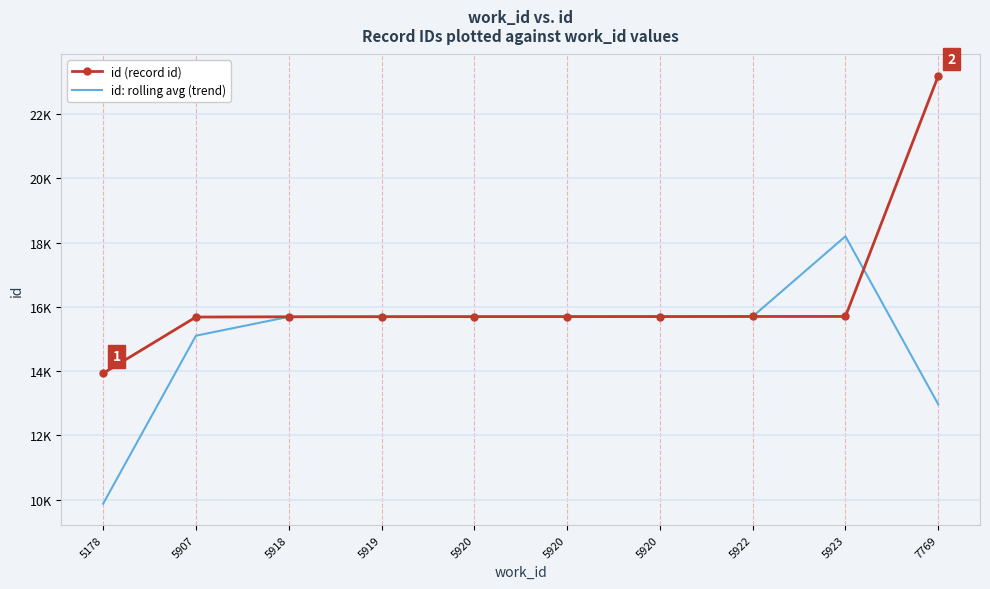

What are all the series names shown in the legend?

id (record id), id: rolling avg (trend)